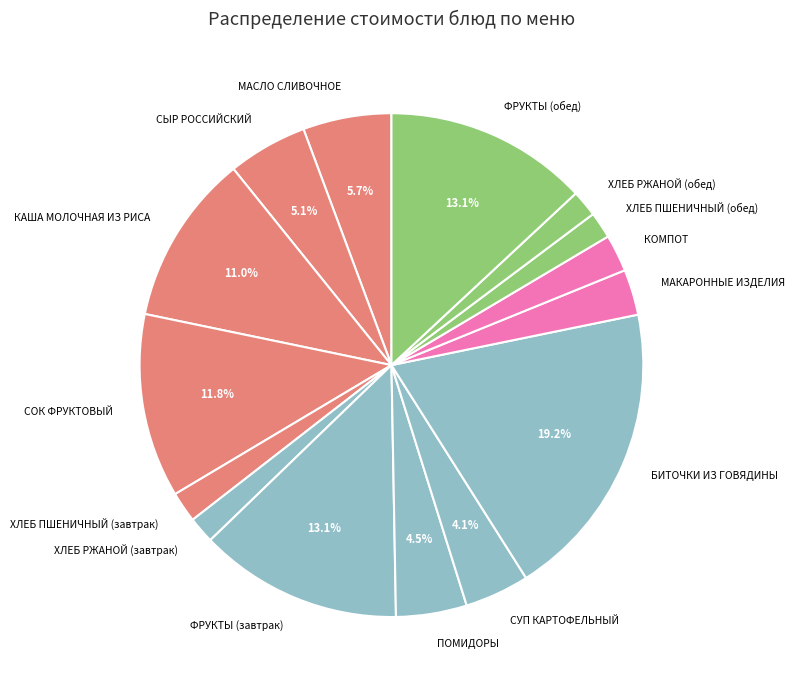

How much of the chart is everything except ФРУКТЫ (завтрак)?

86.9%